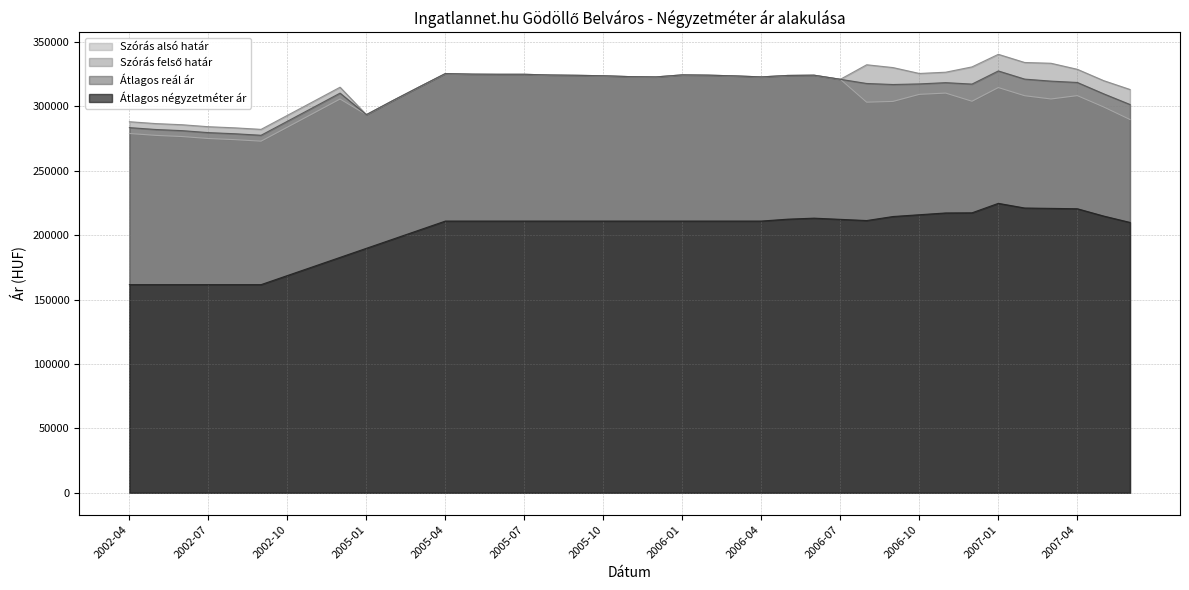

What is the difference between the maximum and minimum values in the Átlagos négyzetméter ár series?

63116